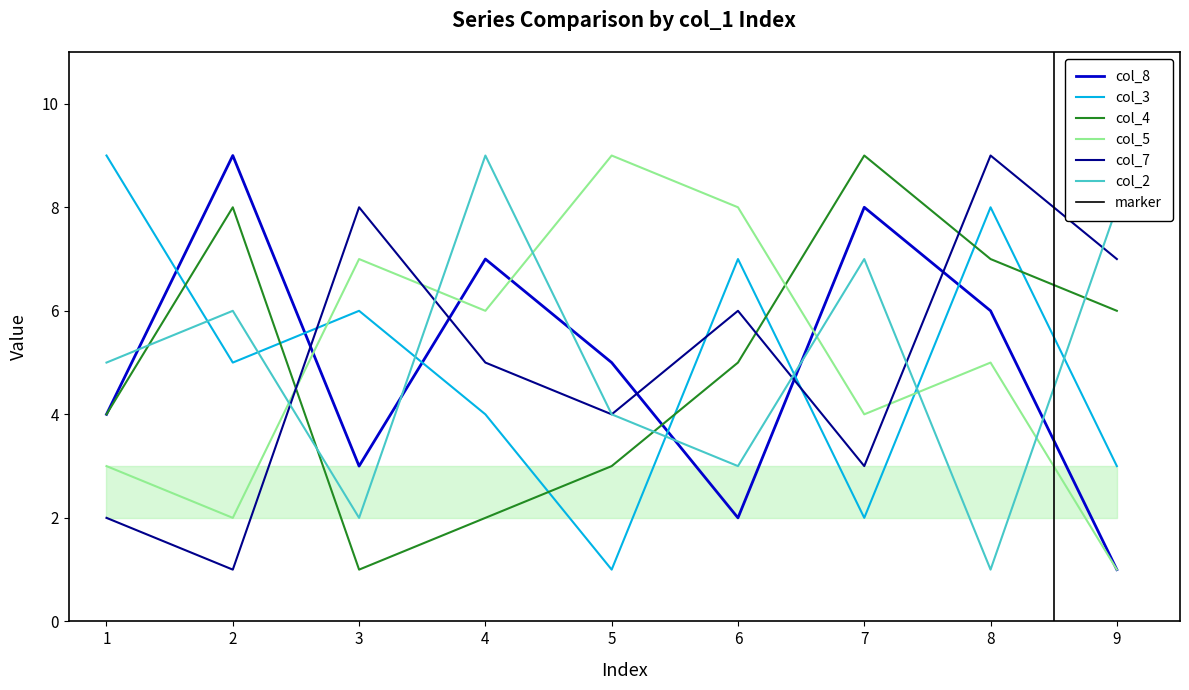

The col_4 series shows 5 at 6. True or false?

True